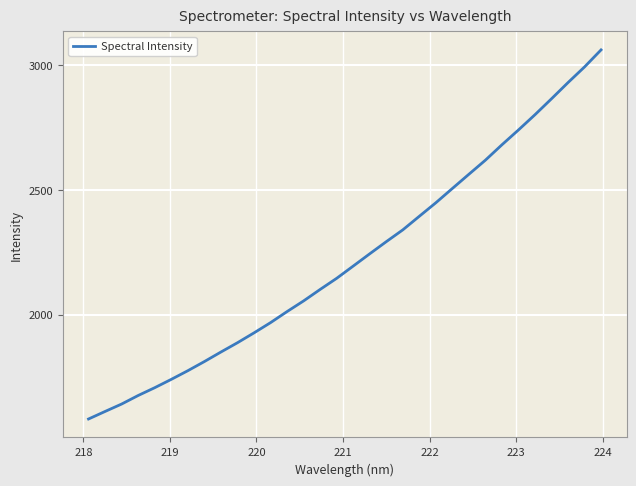

What is the sum of all values?

71171.1